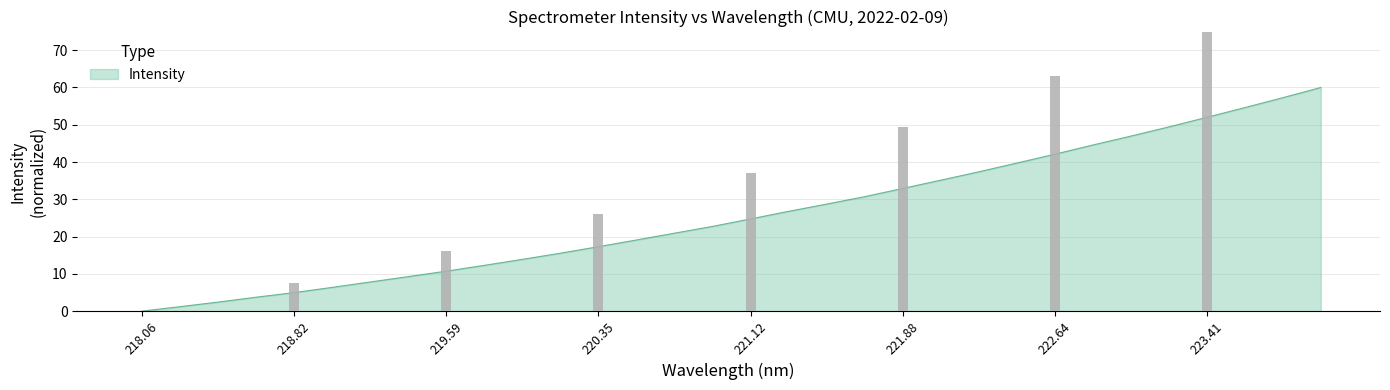

Is it true that the value at 219.2067 is 7.8?

True